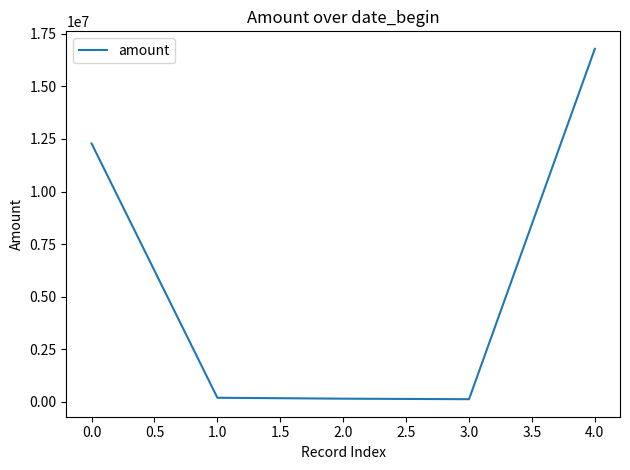

What is the average value?

5910314